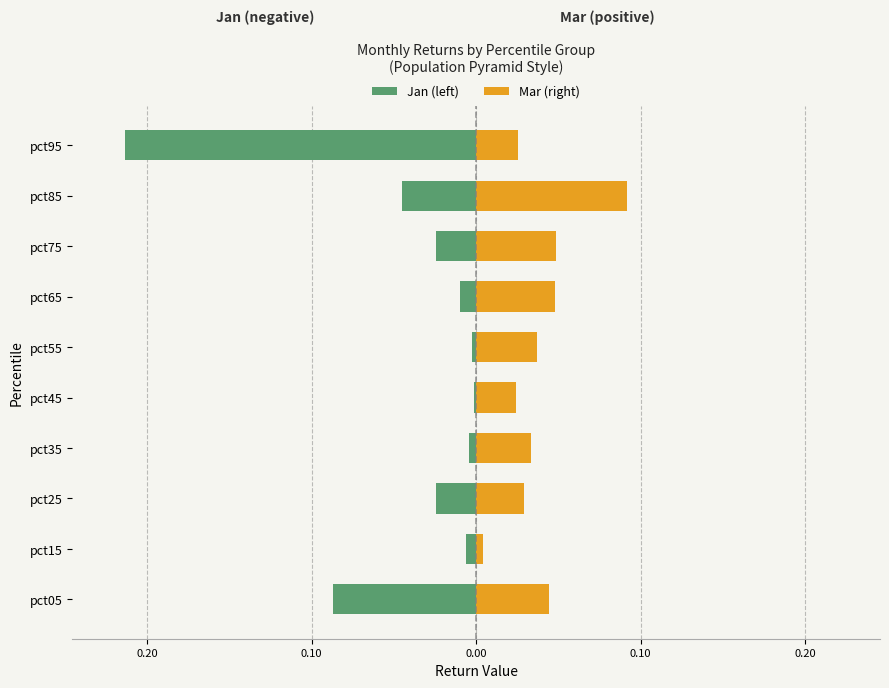

How many bars are there in each group?

2